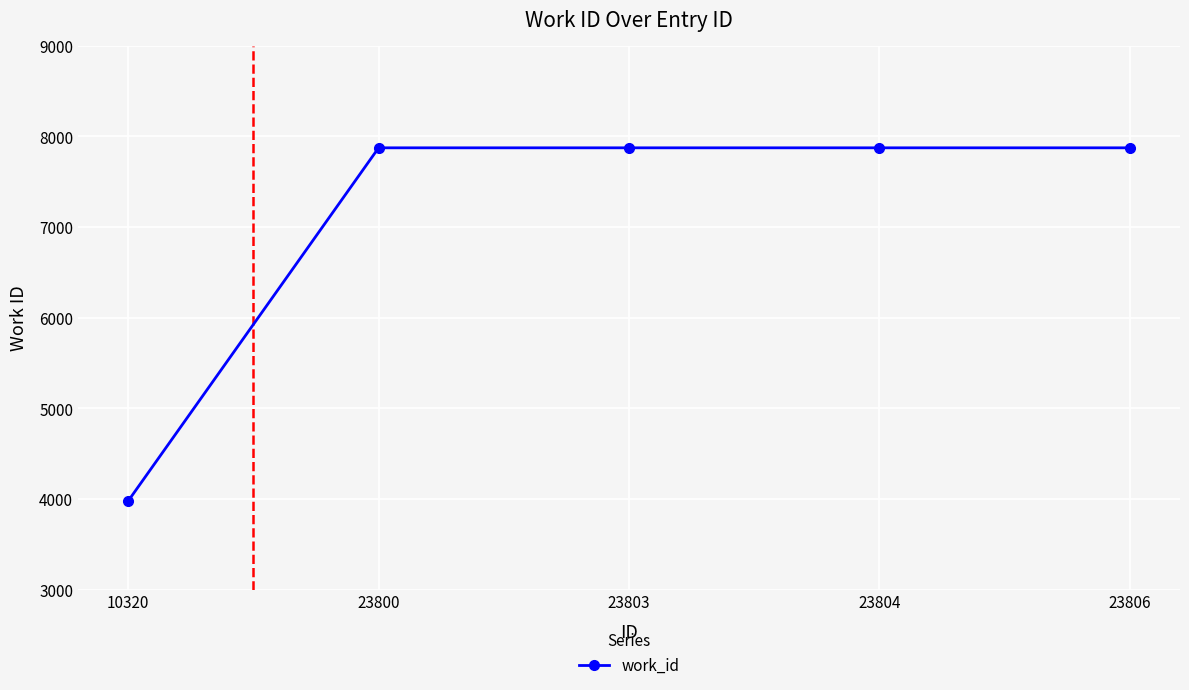

What is the smallest value displayed?

3978